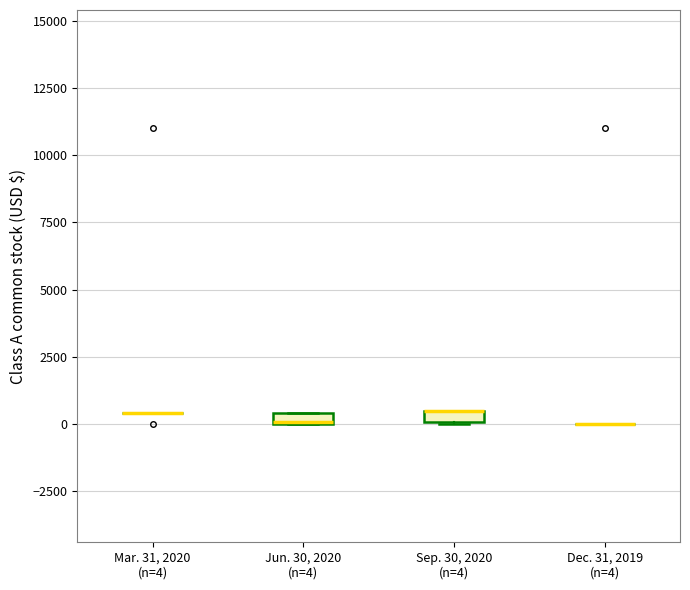

Where is the lower edge of the box for Jun. 30, 2020 (n=4) on the y-axis? The values are not printed on the chart, so give them approximately, as read against the axis.

0